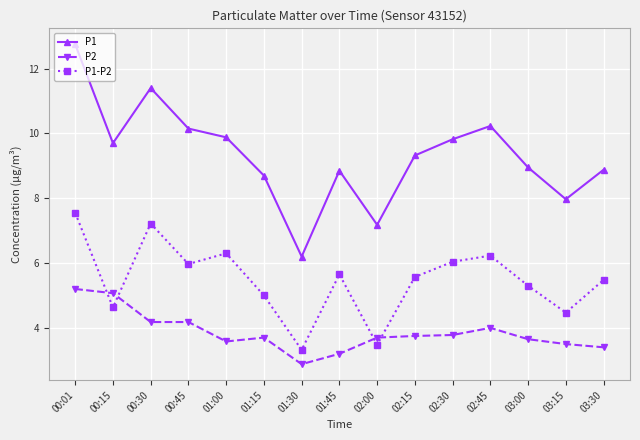

What is the difference between the highest and lowest values at 00:45?

6.0